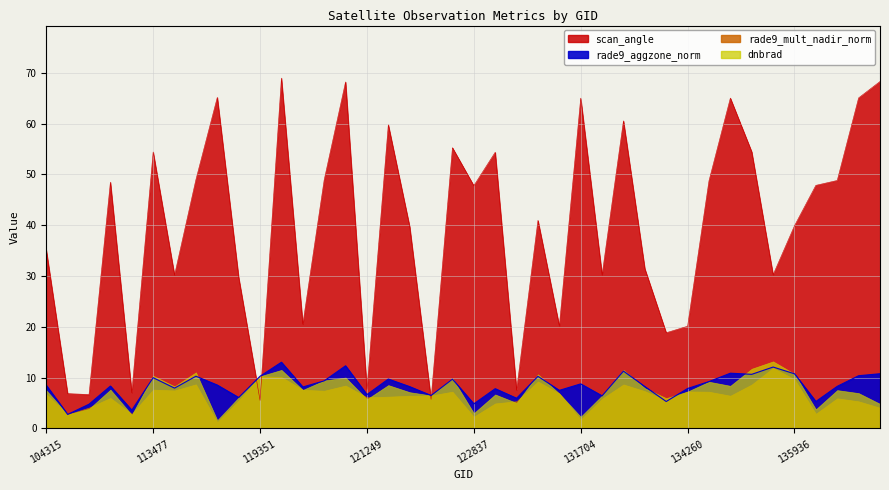

What is the lowest value of the scan_angle series?

5.5